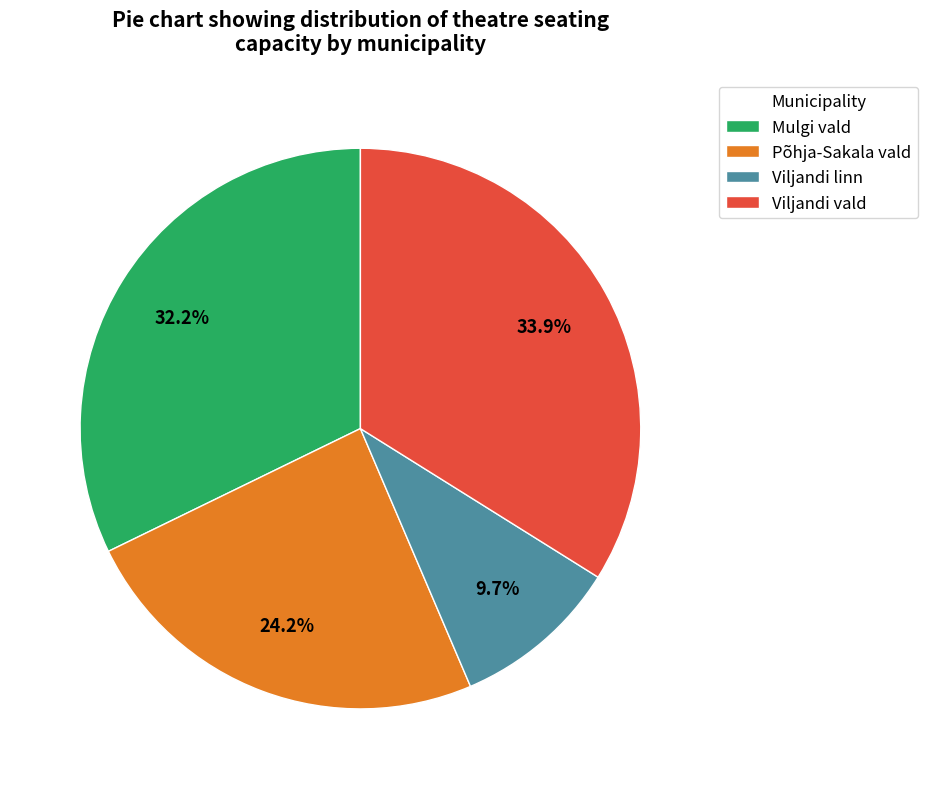

Which slice is the smallest?

Viljandi linn